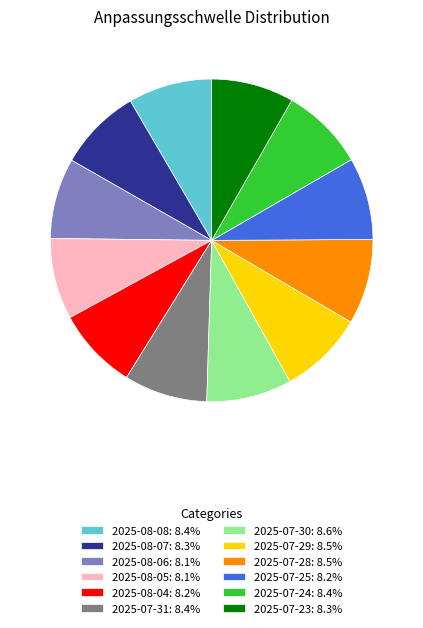

What is the ratio of the value at 2025-07-24: 8.4% to the value at 2025-07-29: 8.5%?

1.0